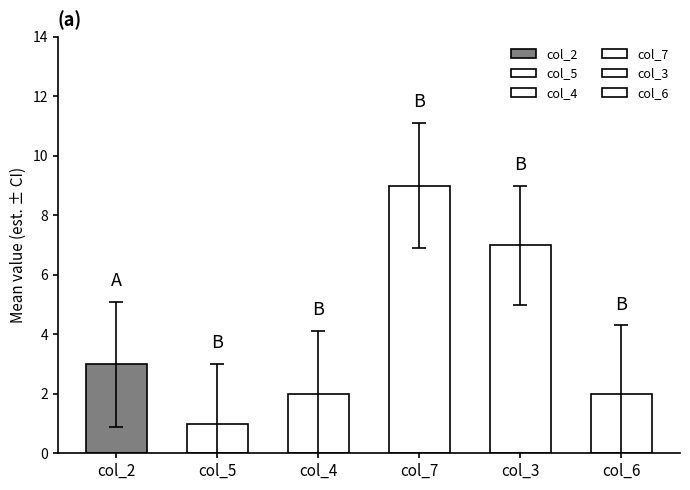

Which series has the largest range (max minus min)?

col_2